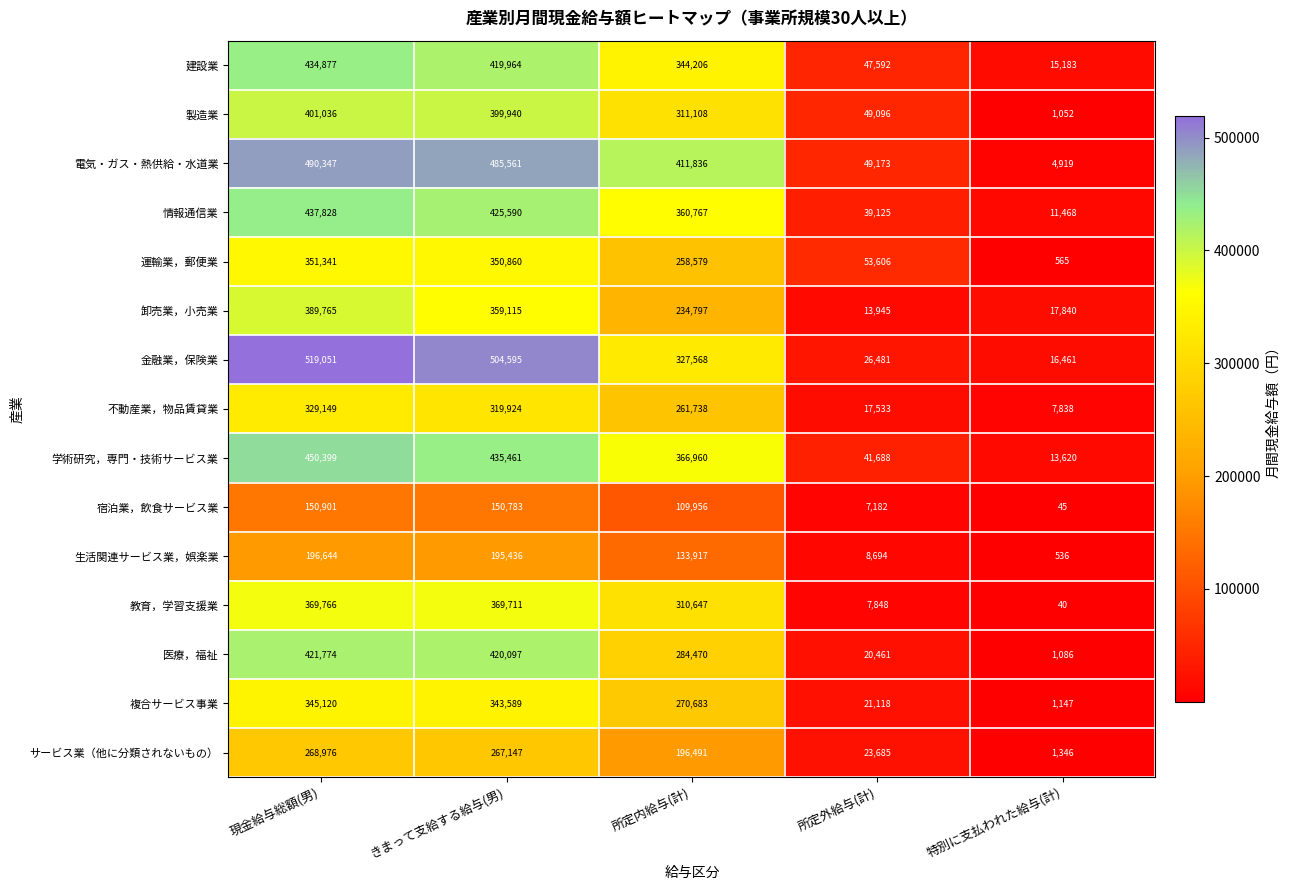

Which series changed the most between 現金給与総額(男) and 所定内給与(計)?

金融業，保険業